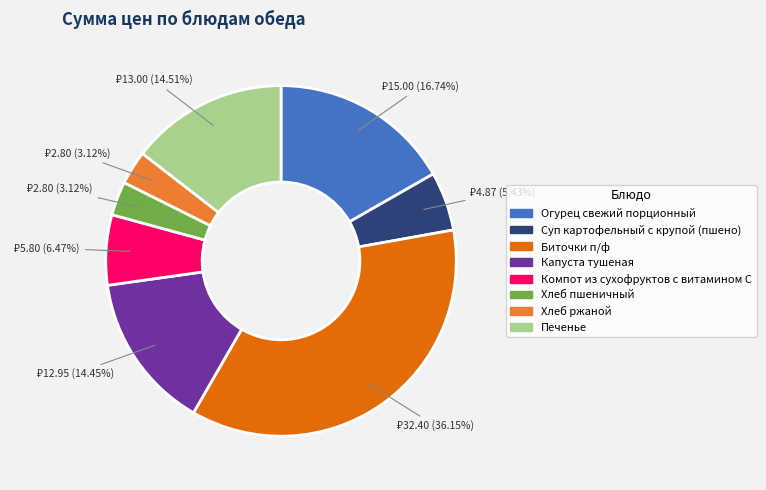

Between Биточки п/ф and Хлеб пшеничный, which is larger?

Биточки п/ф